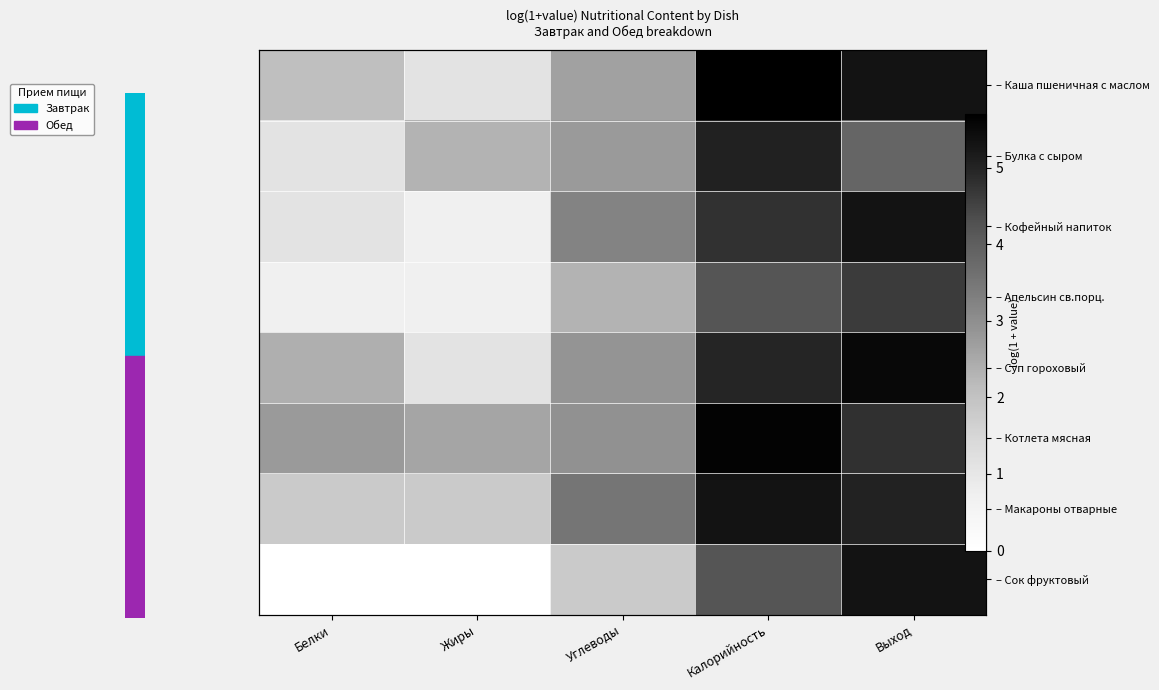

What is the average value of the – Сок фруктовый series?

2.3